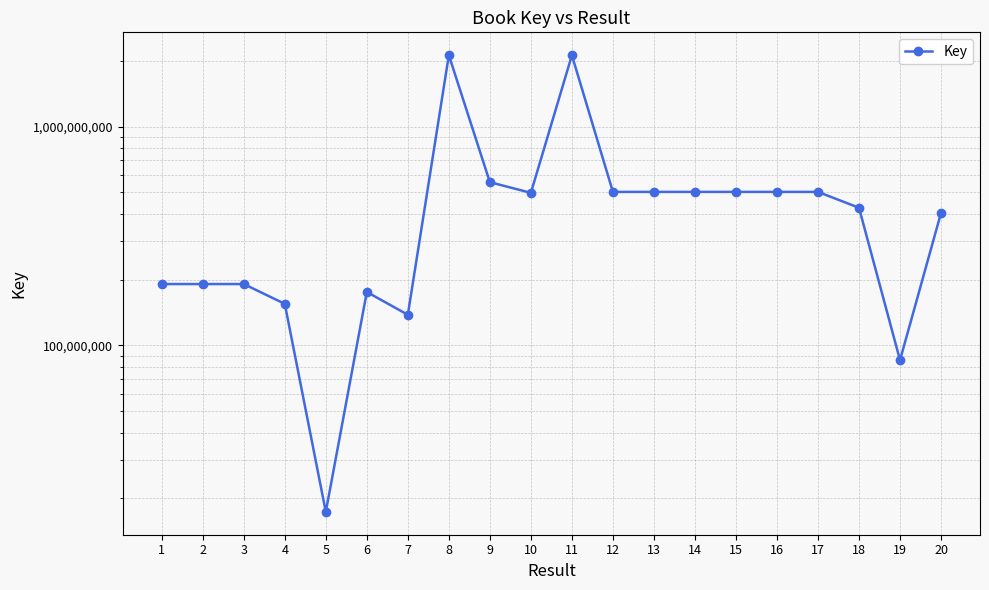

The chart shows a value of 266805093 at 14. True or false?

False